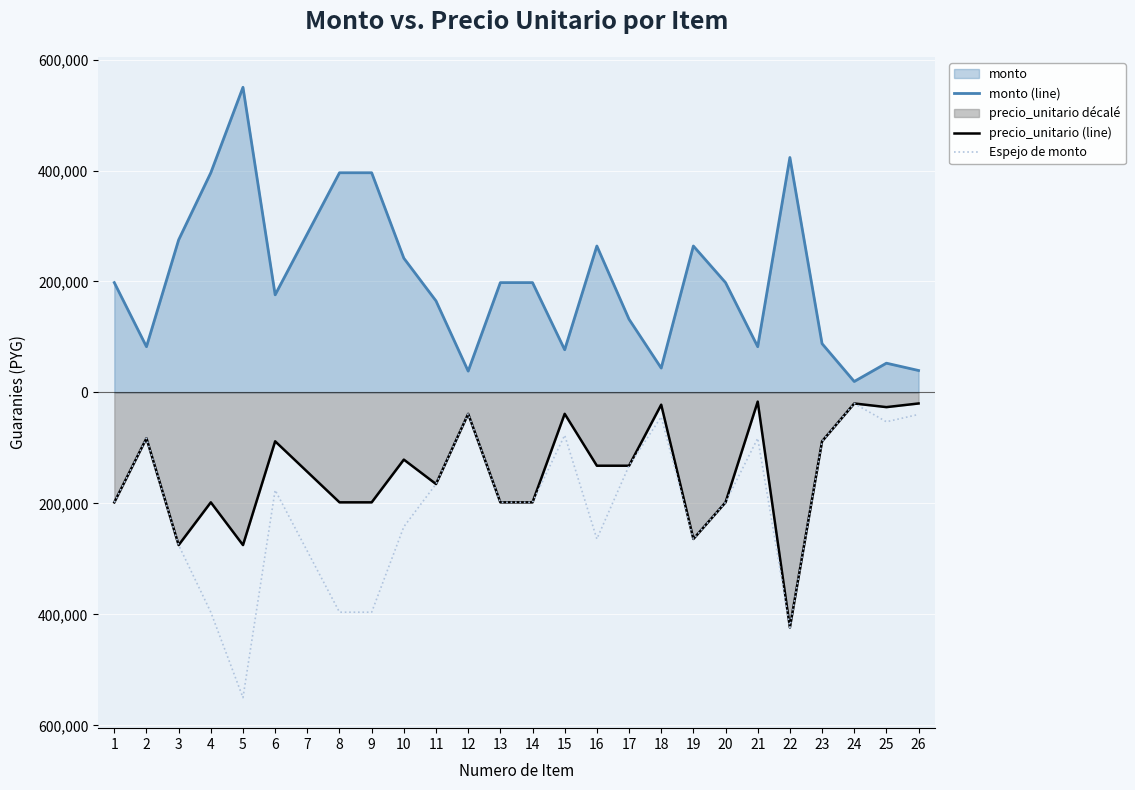

In precio_unitario (line), how many points are higher than both neighbors (excluding endpoints)?

9